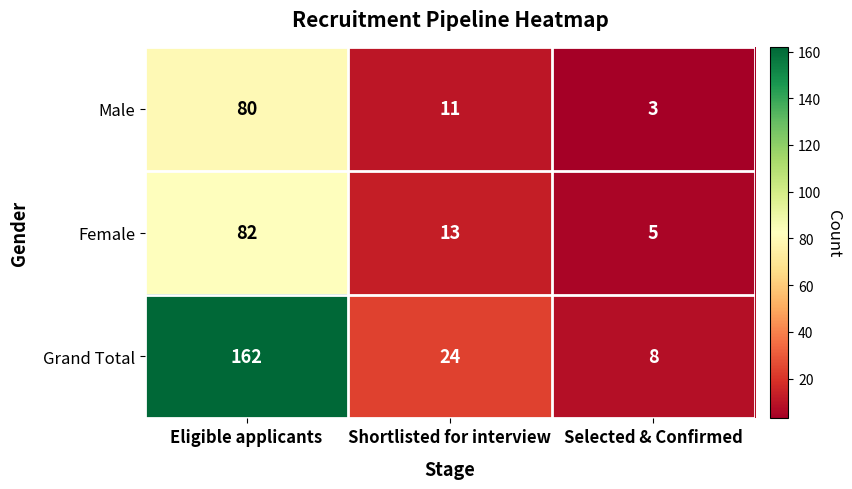

At which category does the chart reach its peak across all series?

Eligible applicants